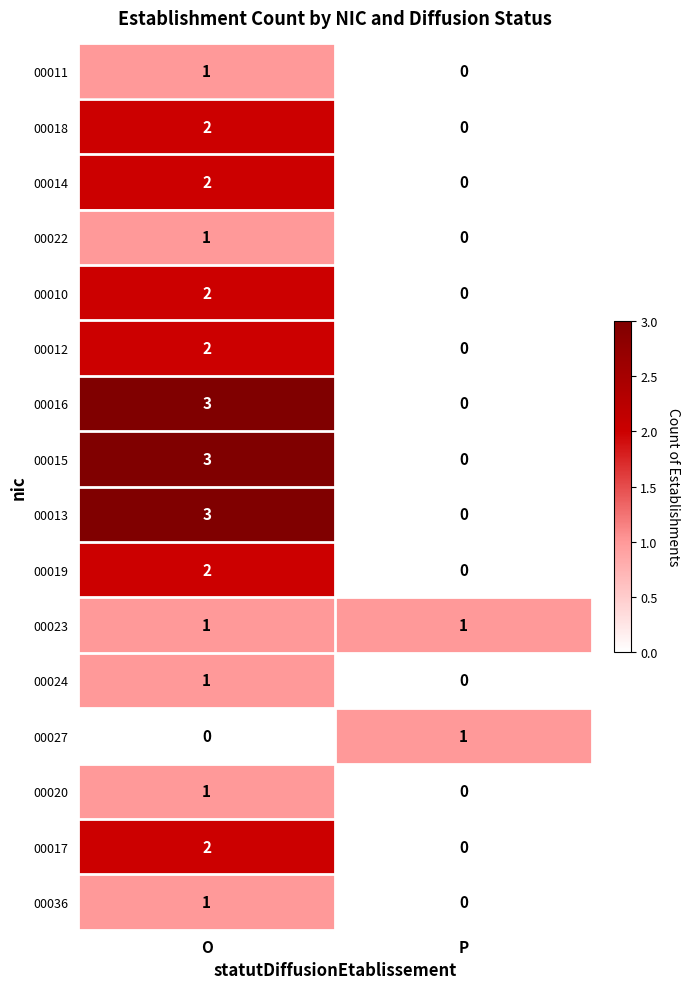

The value of 00012 at P is 1. True or false?

False